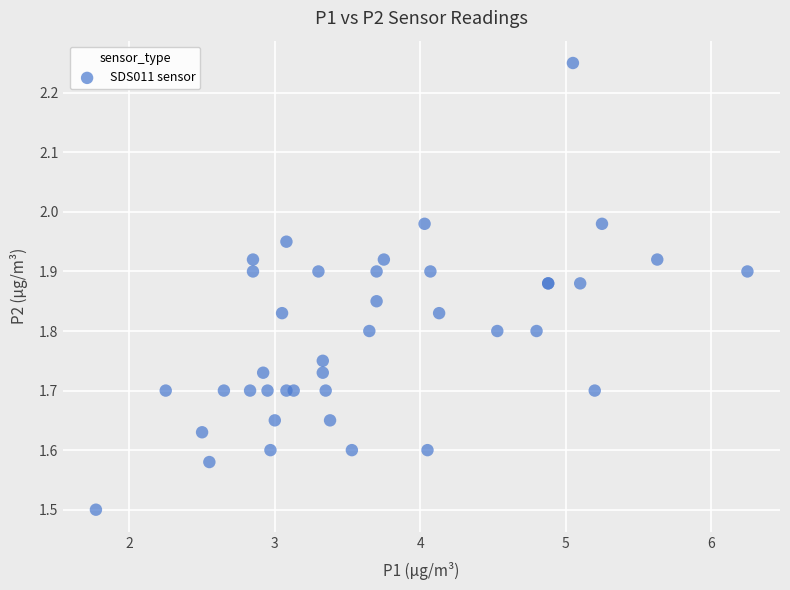

What Y value in the scatter plot is closest to 1?

1.5